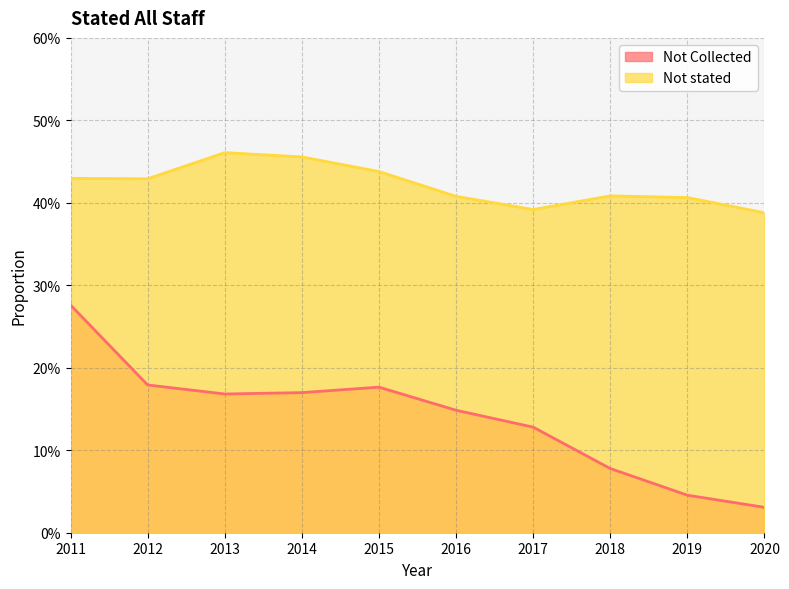

What are all the series names shown in the legend?

Not Collected, Not stated